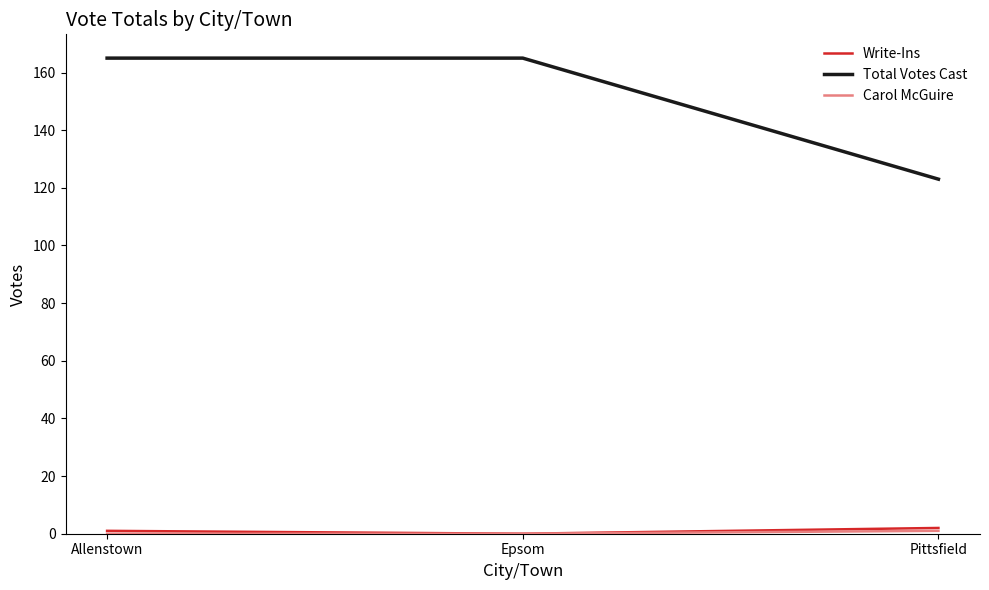

How many distinct data groups are displayed?

3